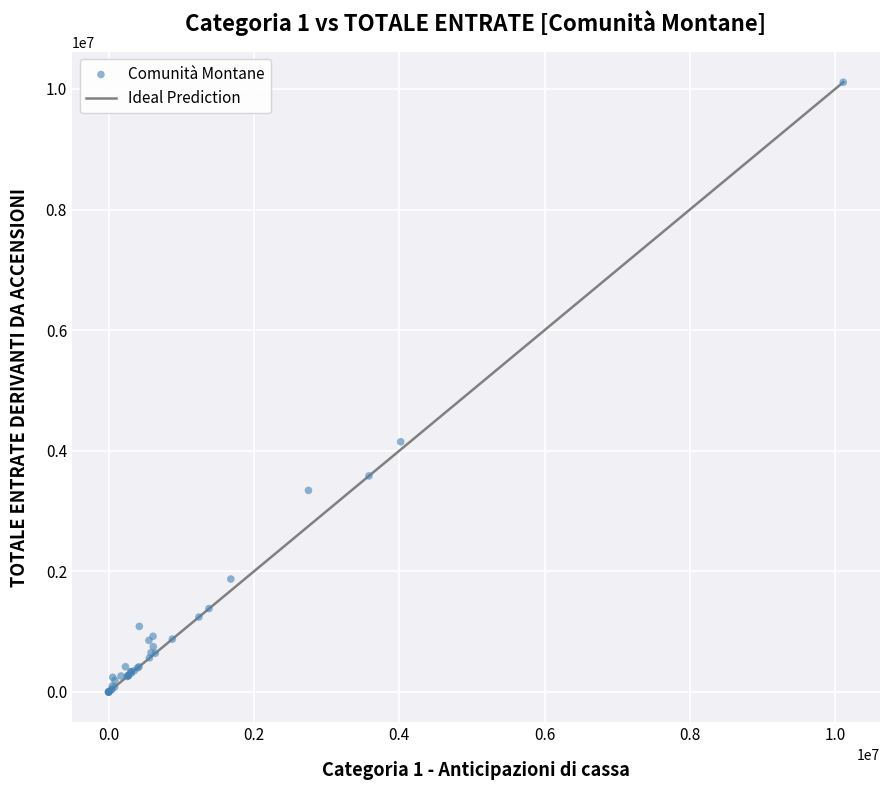

What Y value in the scatter plot is closest to 5055392?

4148793.9